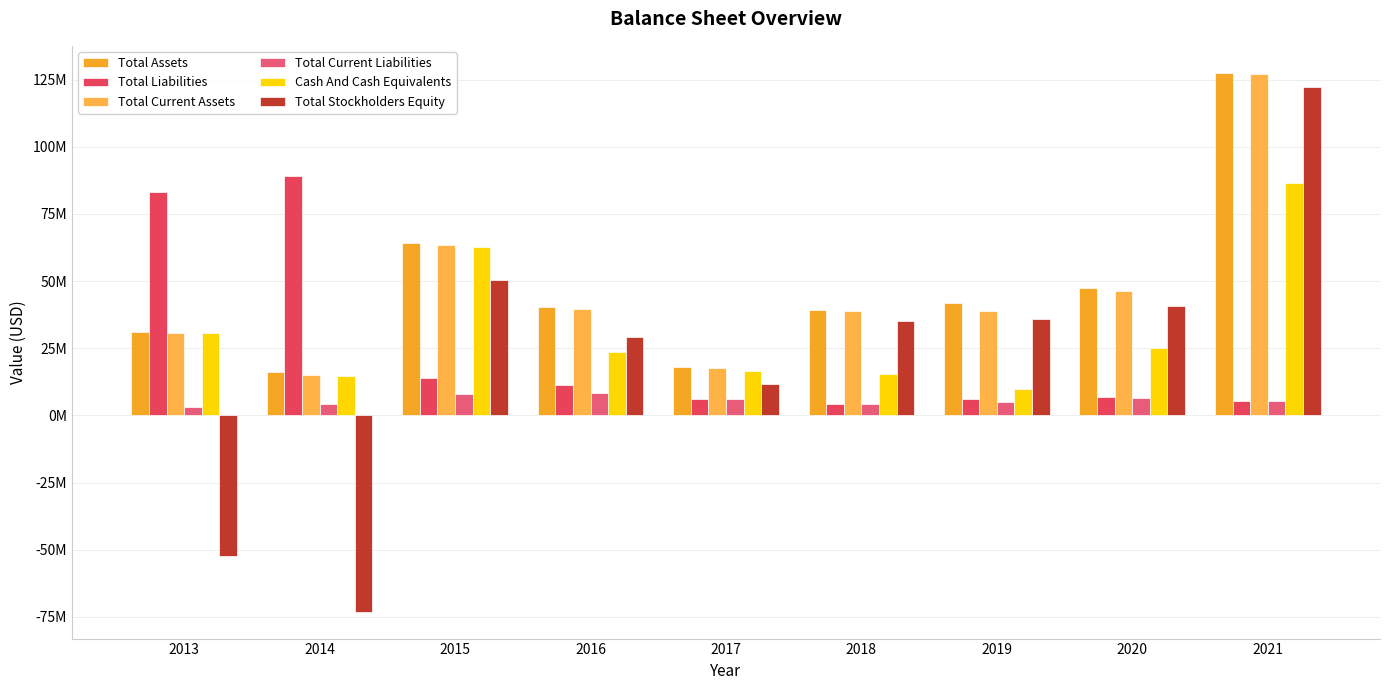

Does the chart contain any negative values?

Yes